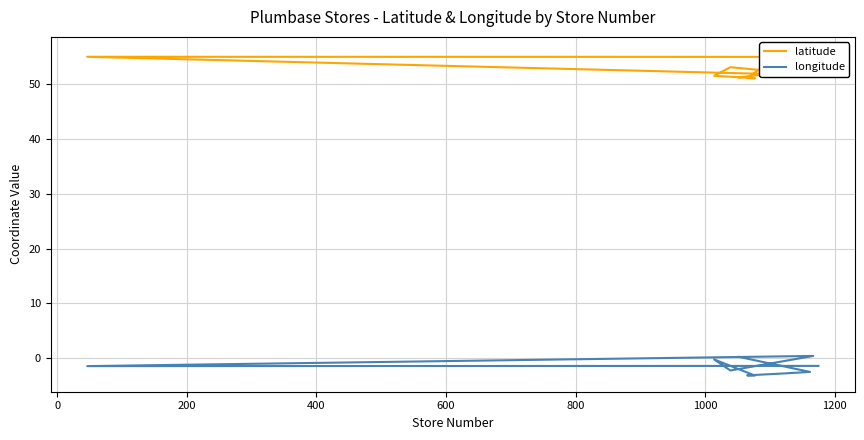

How many lines are shown in the chart?

2